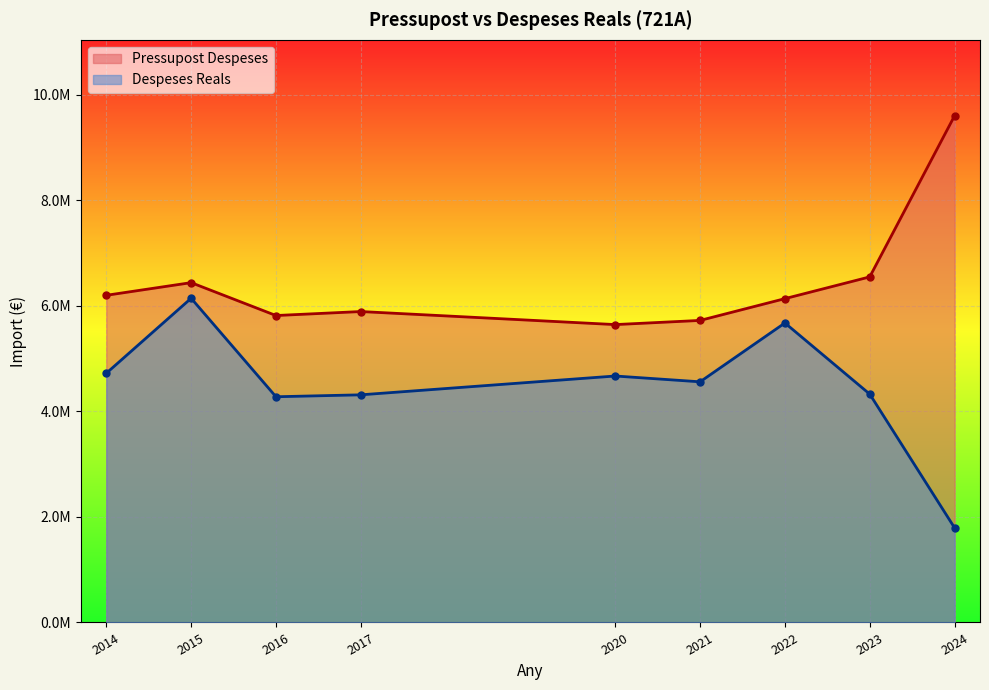

Read the Despeses Reals value at 2020.

4670172.8